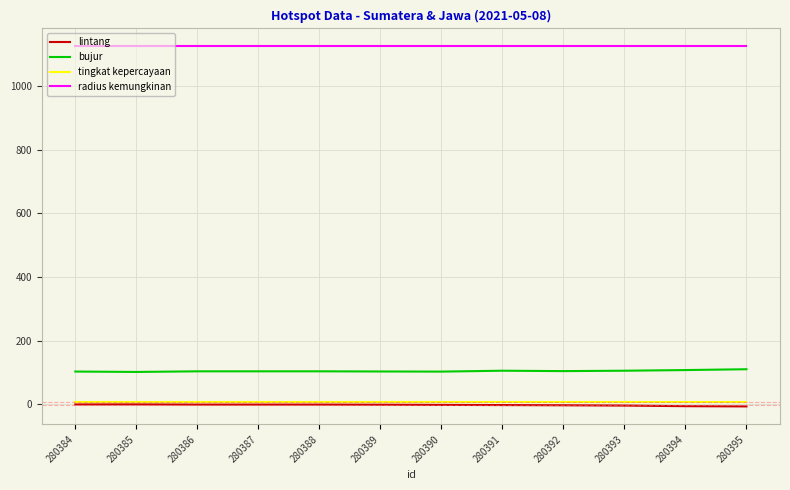

Which series has the largest total across all categories?

radius kemungkinan